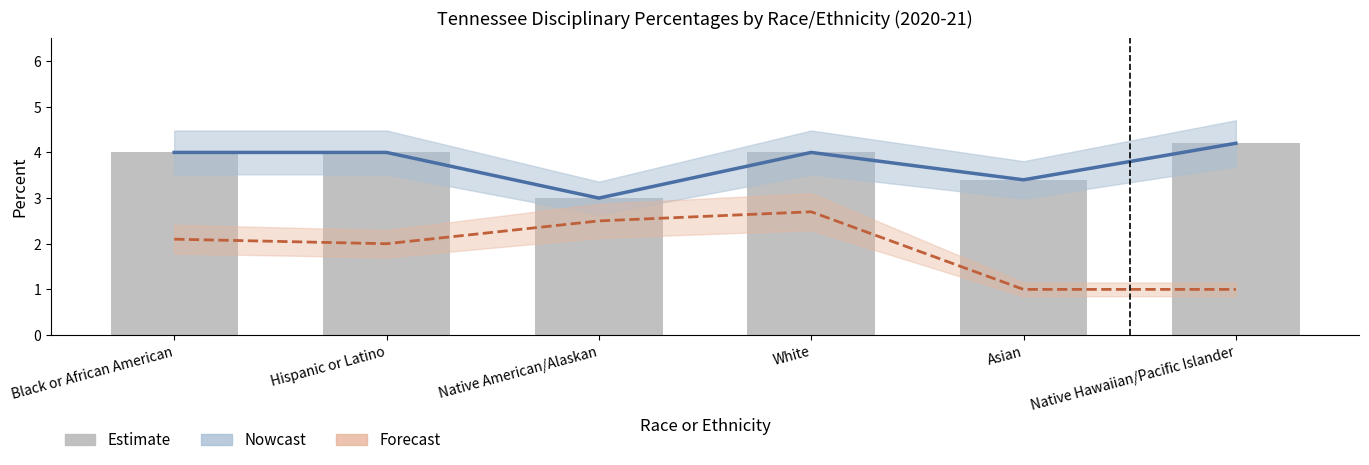

What is the greatest value displayed?

4.2